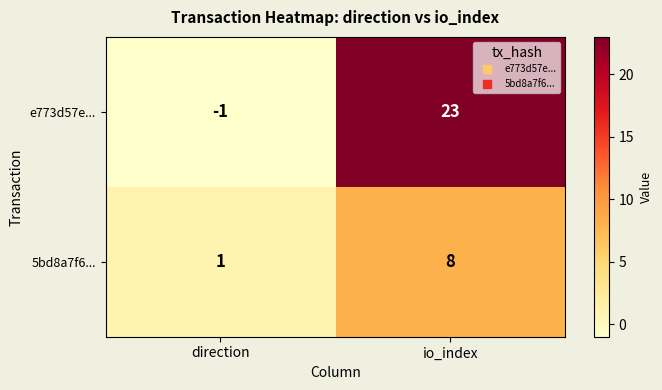

The value of 5bd8a7f6... at io_index is 8. True or false?

True